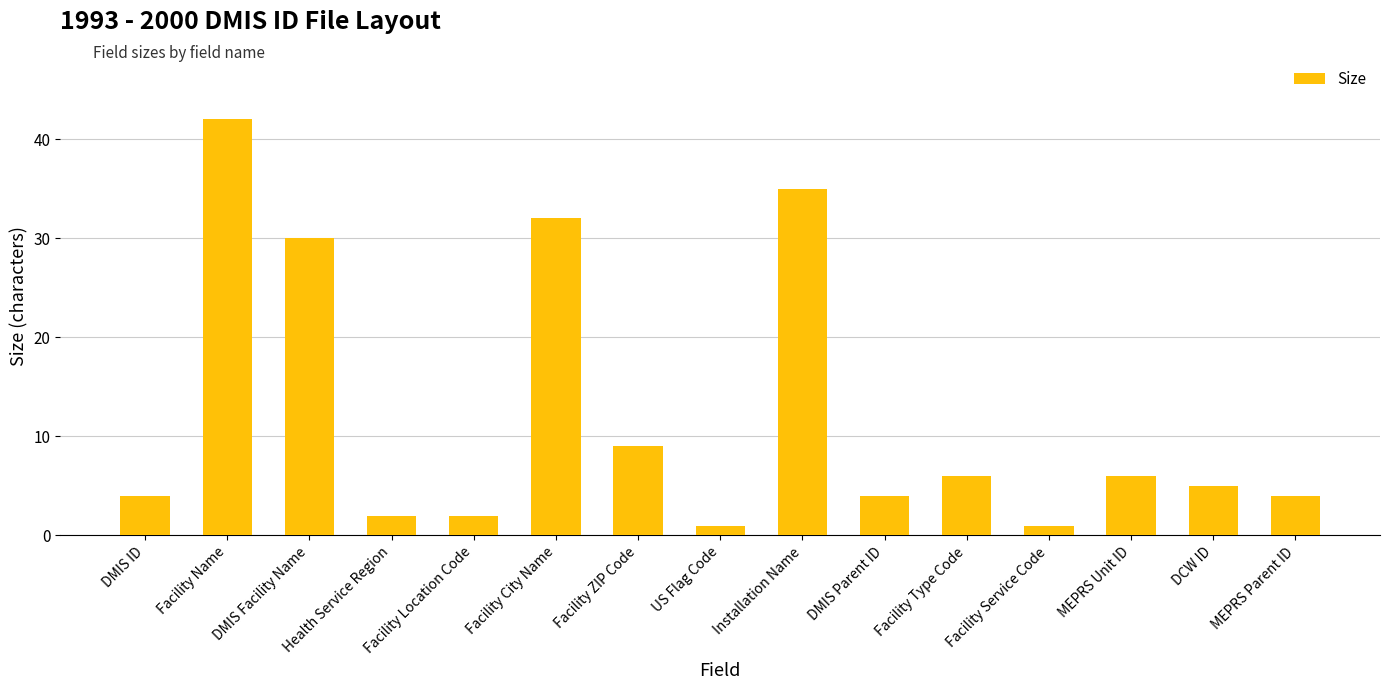

Reading left to right, list all the values displayed in this chart.

DMIS ID=4	Facility Name=42	DMIS Facility Name=30	Health Service Region=2	Facility Location Code=2	Facility City Name=32	Facility ZIP Code=9	US Flag Code=1	Installation Name=35	DMIS Parent ID=4	Facility Type Code=6	Facility Service Code=1	MEPRS Unit ID=6	DCW ID=5	MEPRS Parent ID=4